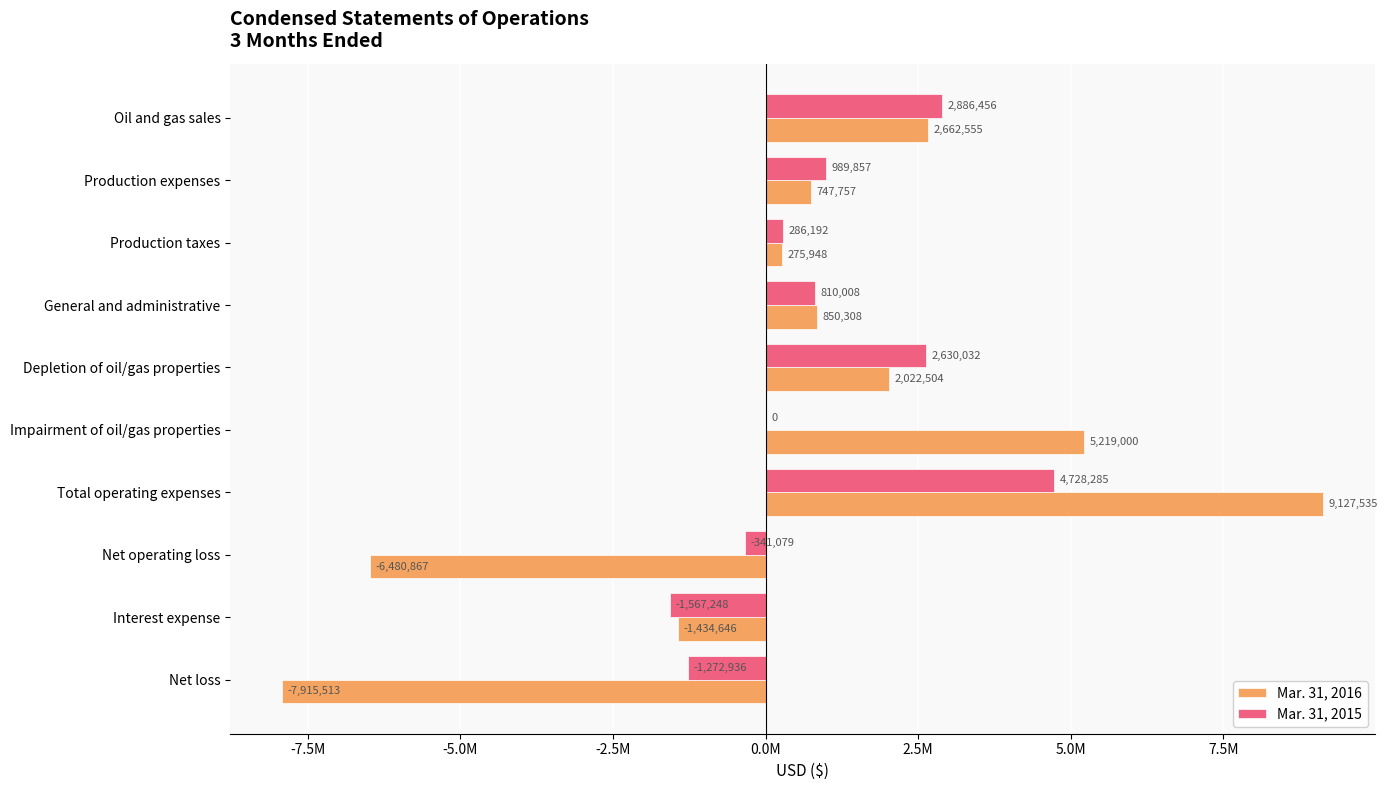

What is the value of the Mar. 31, 2015 bar at the 8th from the left?

-341079